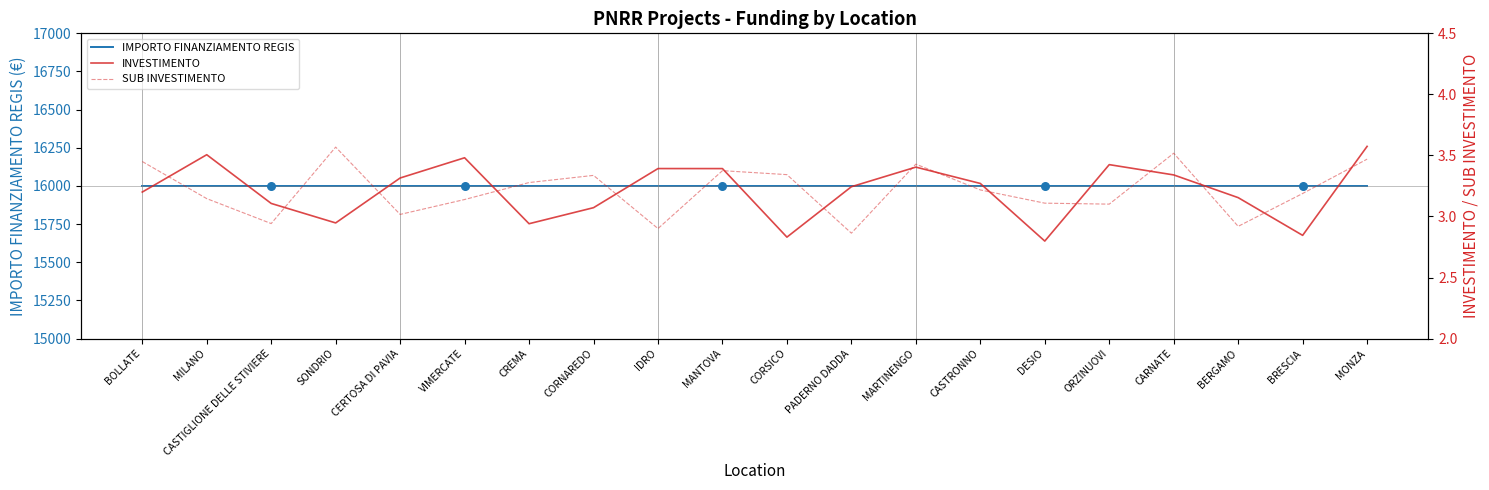

Which series has the largest total across all categories?

IMPORTO FINANZIAMENTO REGIS